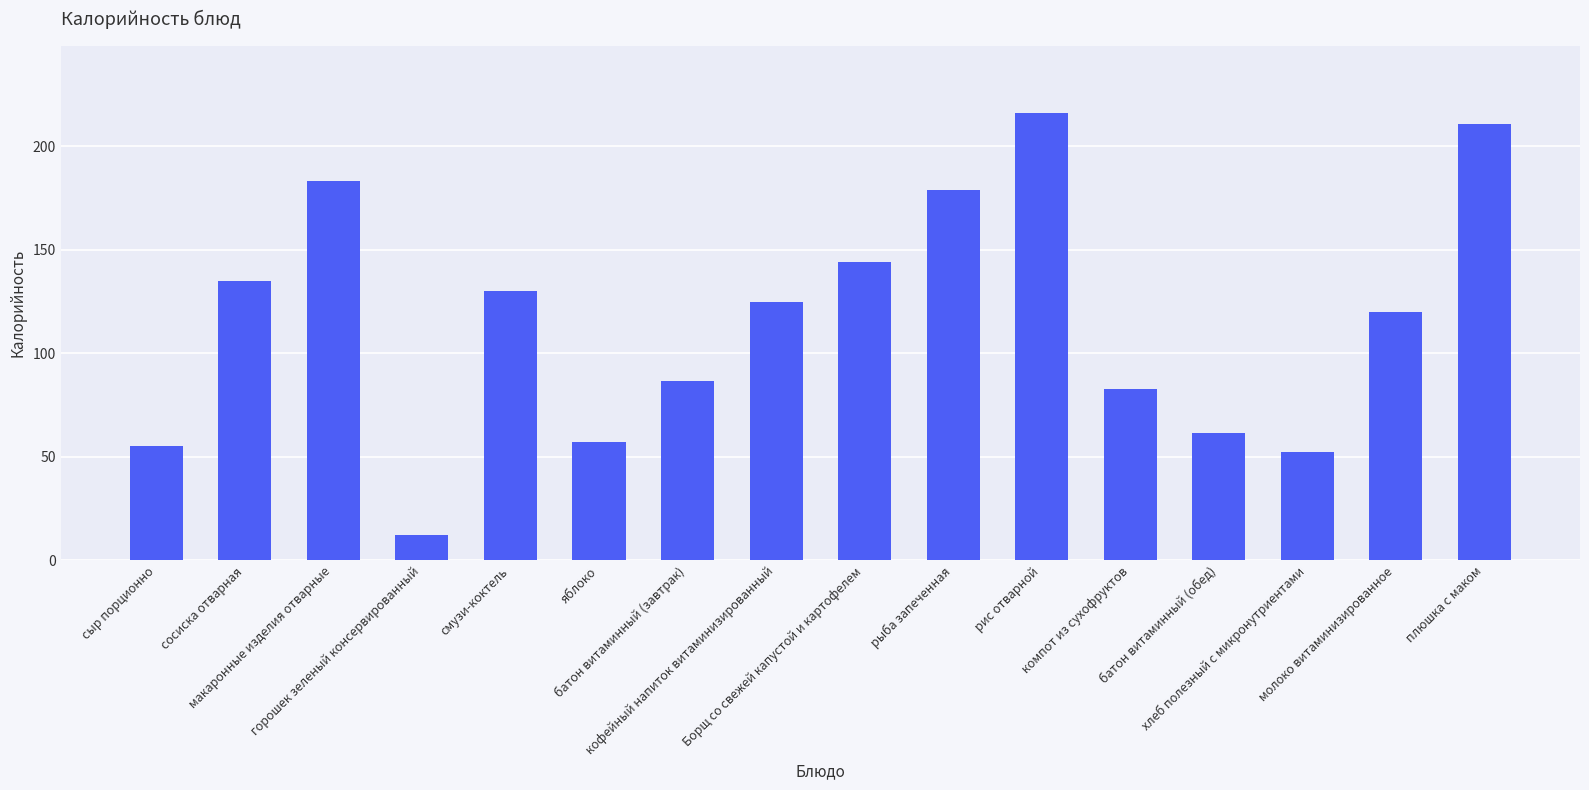

What is the sum of the values at молоко витаминизированное and макаронные изделия отварные?

303.0